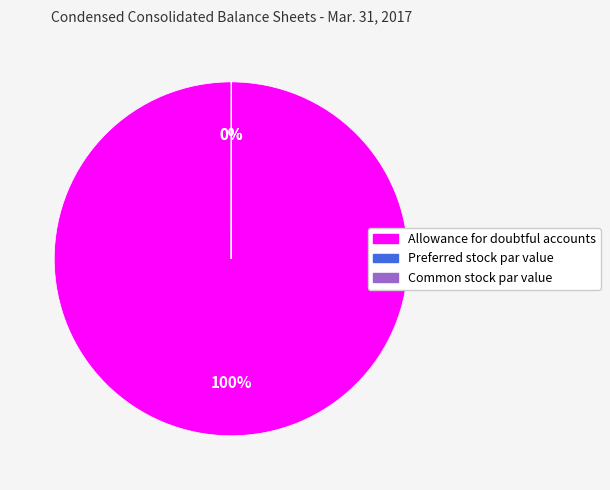

Which category has the biggest portion of the pie?

Allowance for doubtful accounts